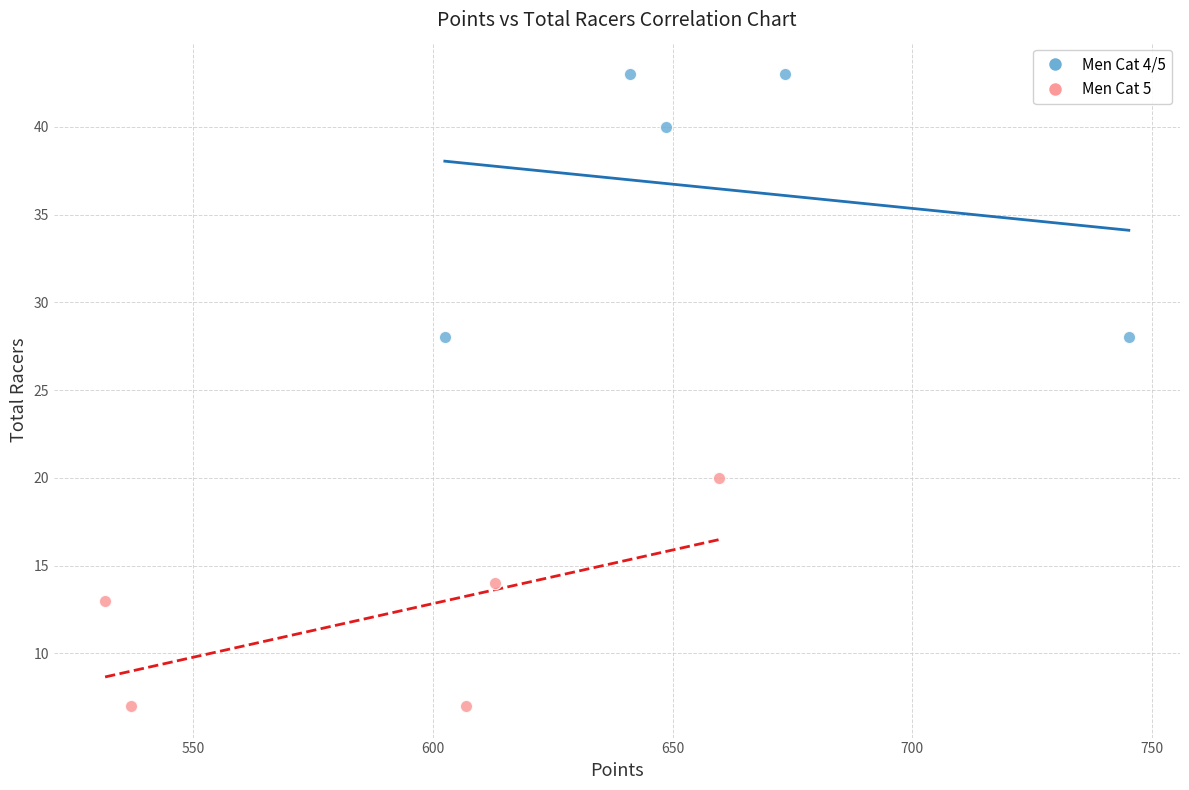

Which series contains the highest Y value?

Men Cat 4/5